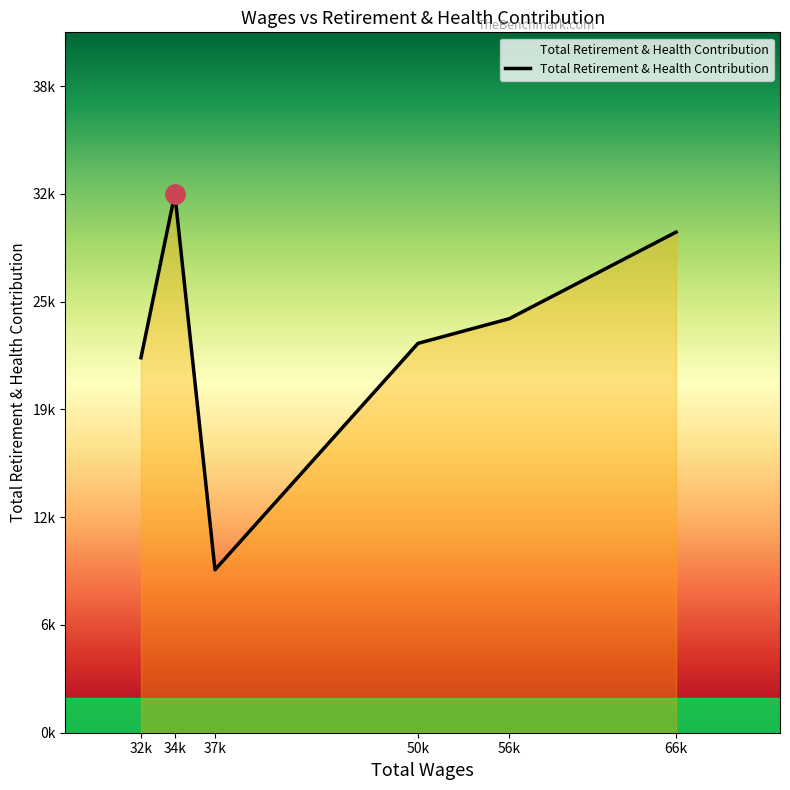

Is this an area chart (filled region under the line)?

Yes